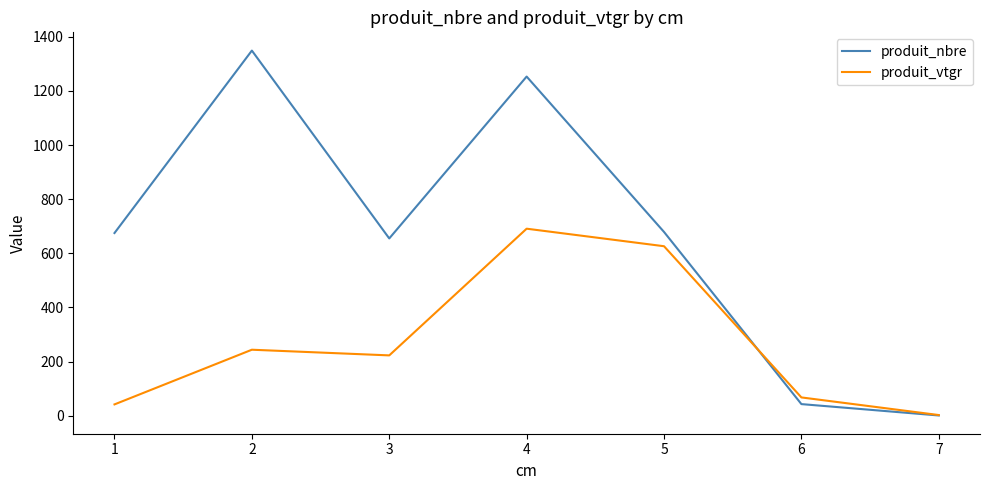

The value of produit_nbre at 3 is 261.8. True or false?

False